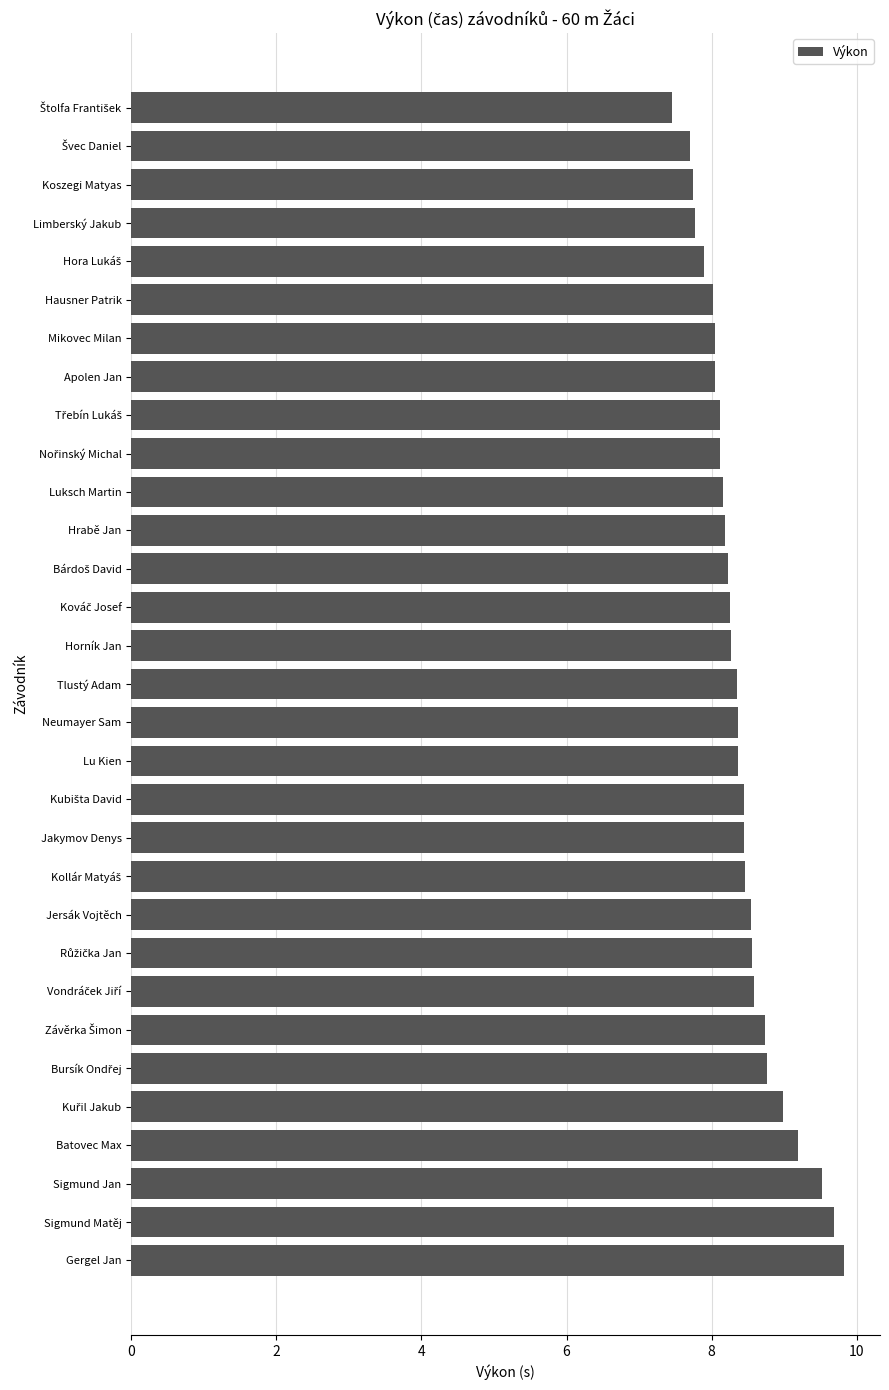

What is the difference between the maximum and minimum values?

2.4